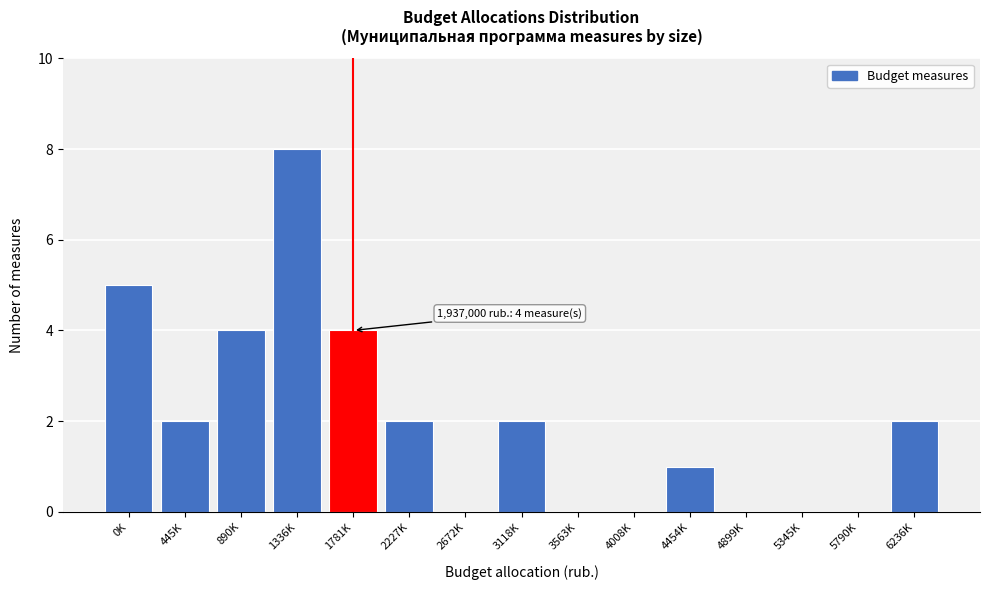

Reading left to right, transcribe all the data shown in this chart.

0K=5	445K=2	890K=4	1336K=8	1781K=4	2227K=2	2672K=0	3118K=2	3563K=0	4008K=0	4454K=1	4899K=0	5345K=0	5790K=0	6236K=2